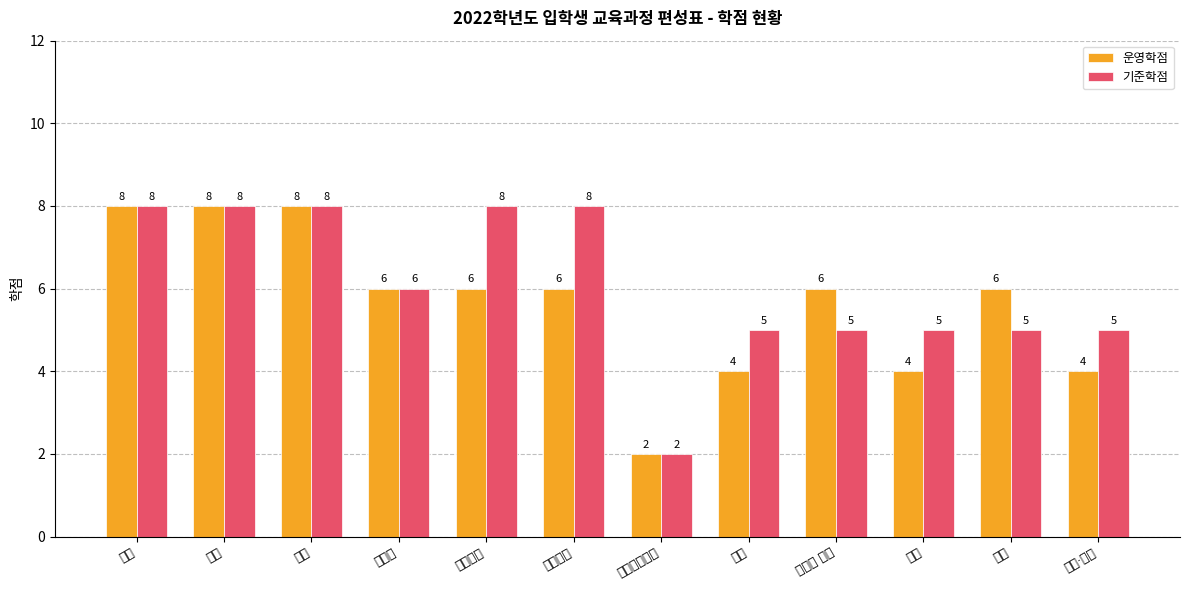

Between 통합사회 and 운동과 건강, which is larger?

통합사회